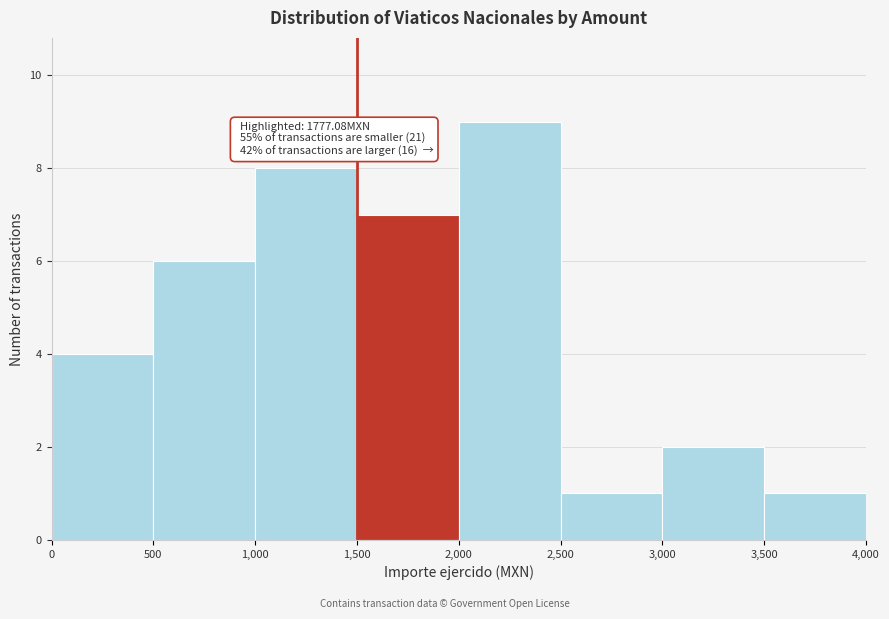

Which range on the x-axis has the tallest bar?

2,000 to 2,500